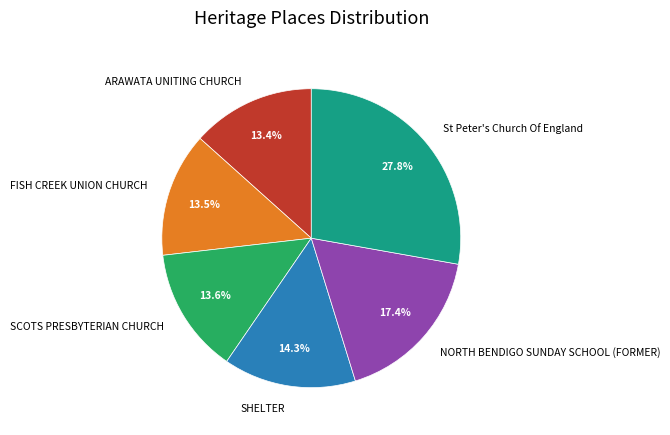

To the nearest percent, what is the combined percentage of NORTH BENDIGO SUNDAY SCHOOL (FORMER) and St Peter's Church Of England?

45%